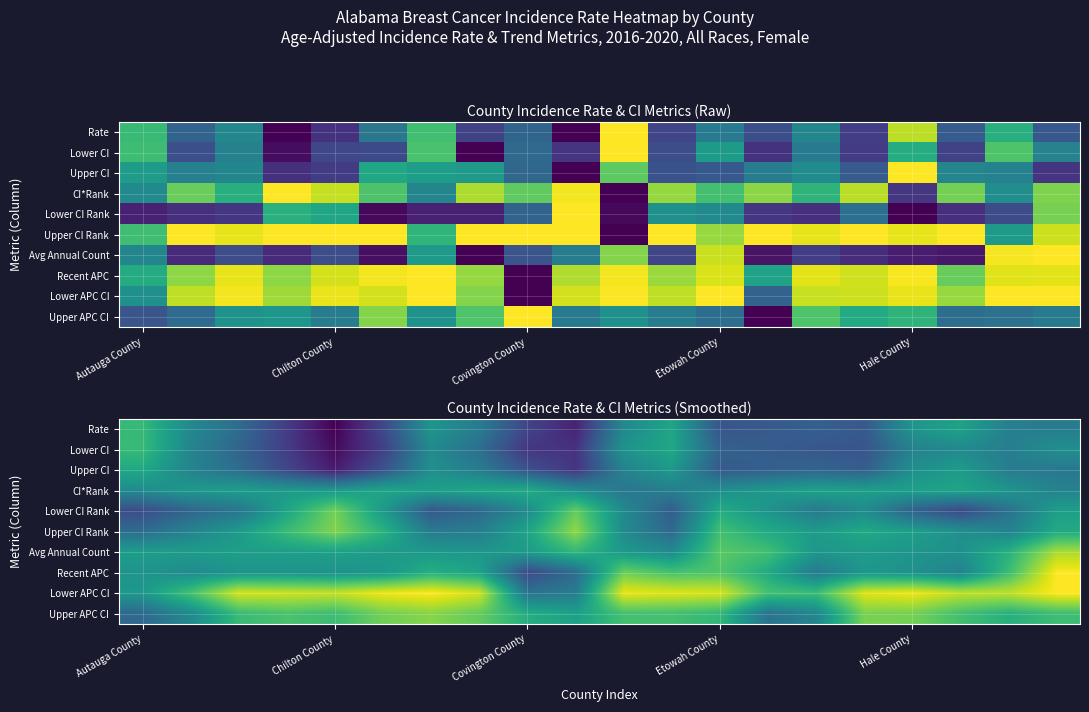

Is the value of Lower CI Rank at Hale County greater than the value of Avg Annual Count at Autauga County?

No